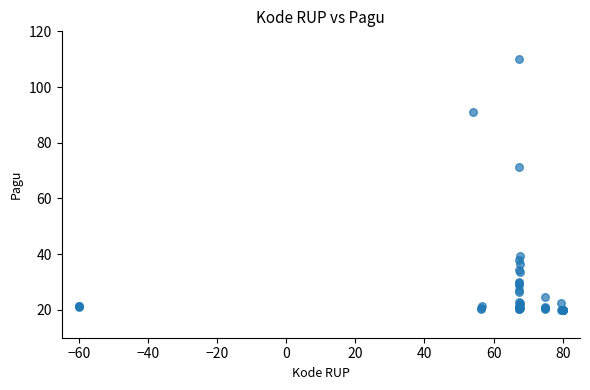

What Y value in the scatter plot is closest to 65?

71.3